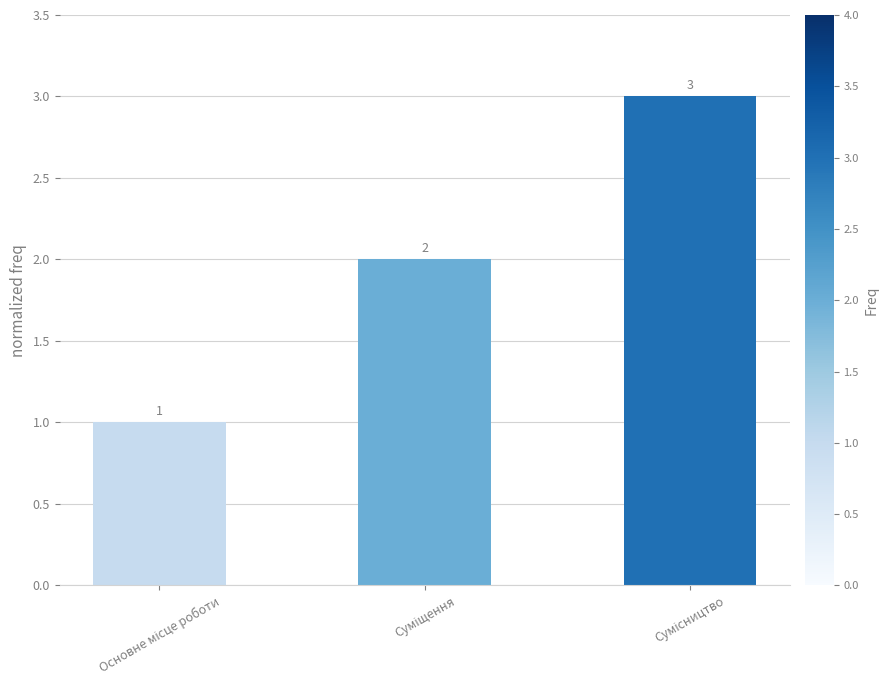

How many values are between 1 and 3?

3